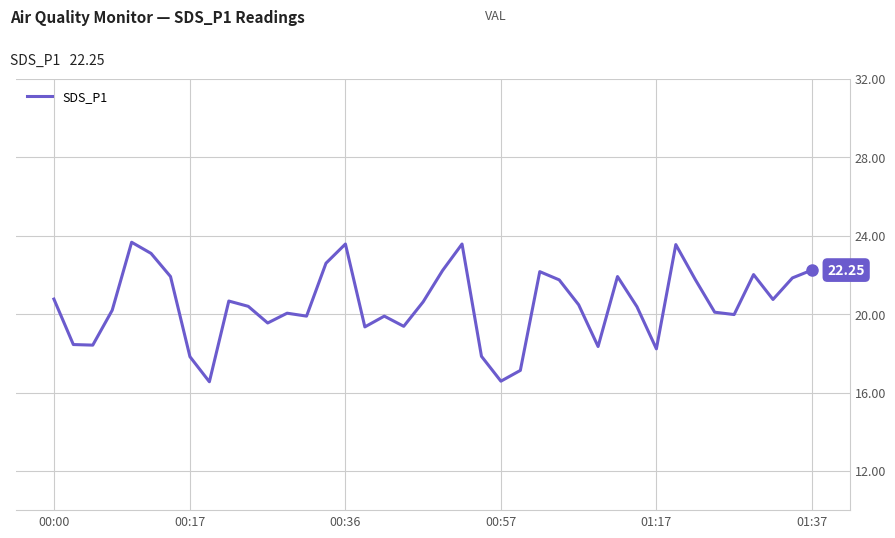

What is the minimum value shown in the chart?

16.6